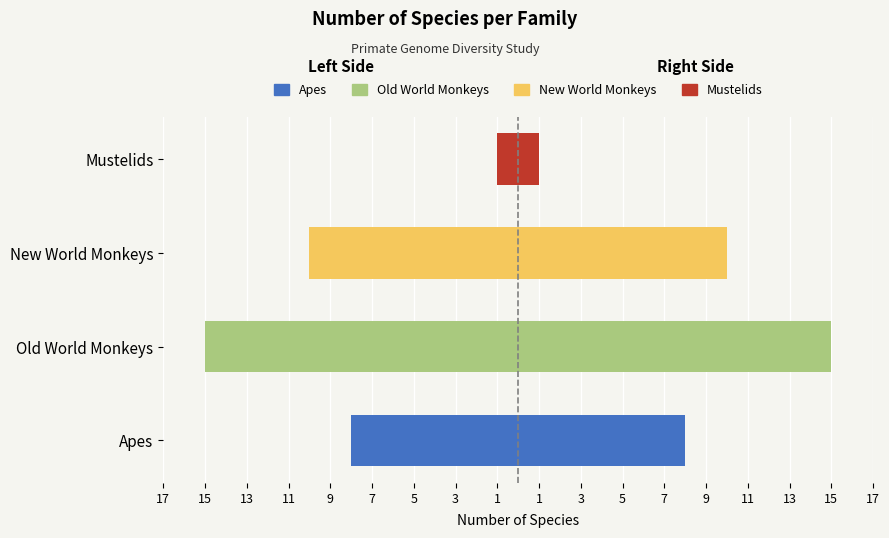

Reading left to right, list all the values displayed in this chart.

Apes=-8	Old World Monkeys=-15	New World Monkeys=-10	Mustelids=-1